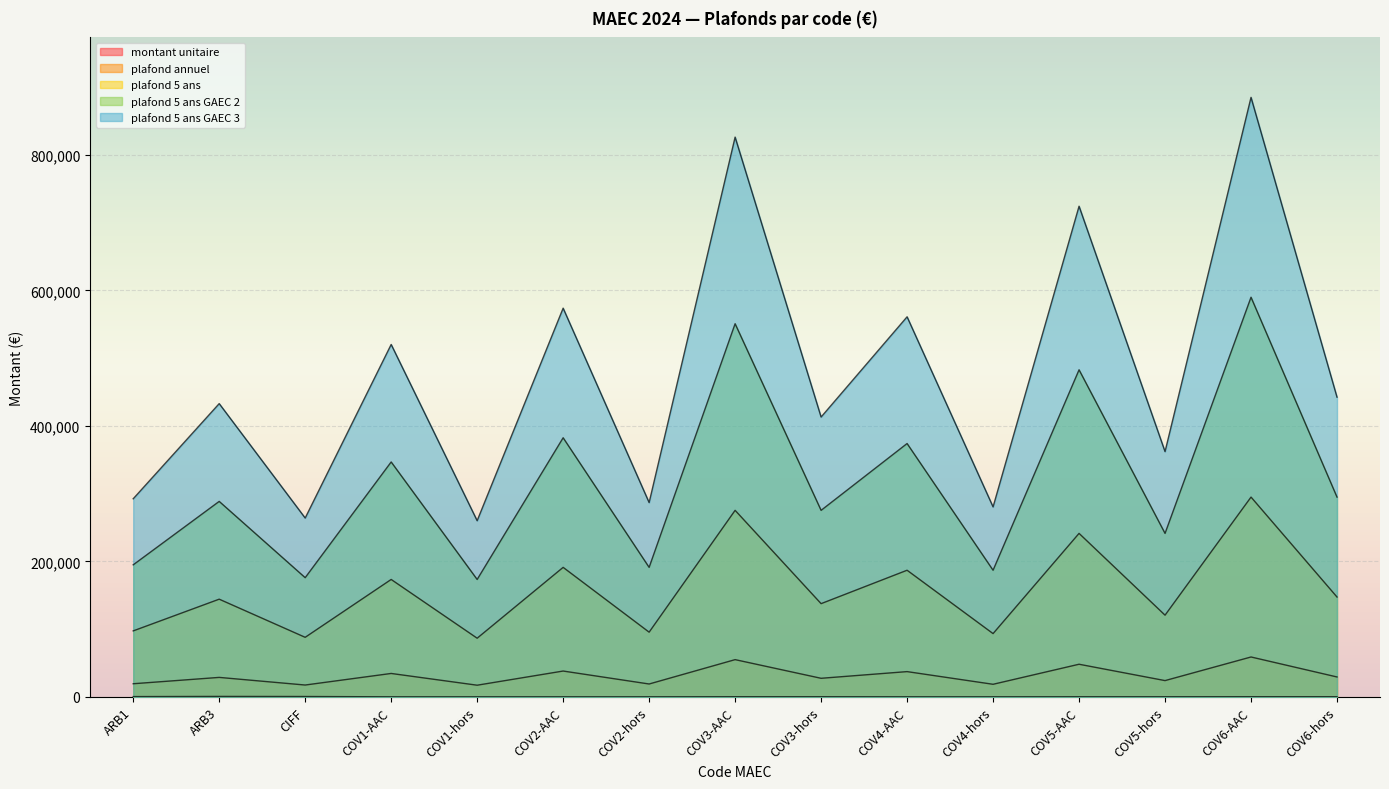

List the labels in order of plafond 5 ans GAEC 3 value, smallest first.

COV1-hors, CIFF, COV4-hors, COV2-hors, ARB1, COV5-hors, COV3-hors, ARB3, COV6-hors, COV1-AAC, COV4-AAC, COV2-AAC, COV5-AAC, COV3-AAC, COV6-AAC